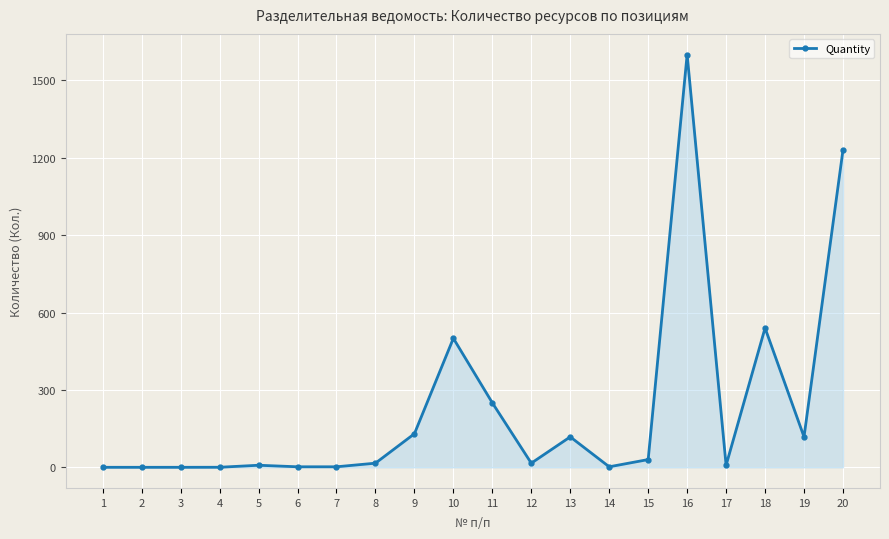

Approximately how many times larger is the value at 9 compared to 14?

65.0